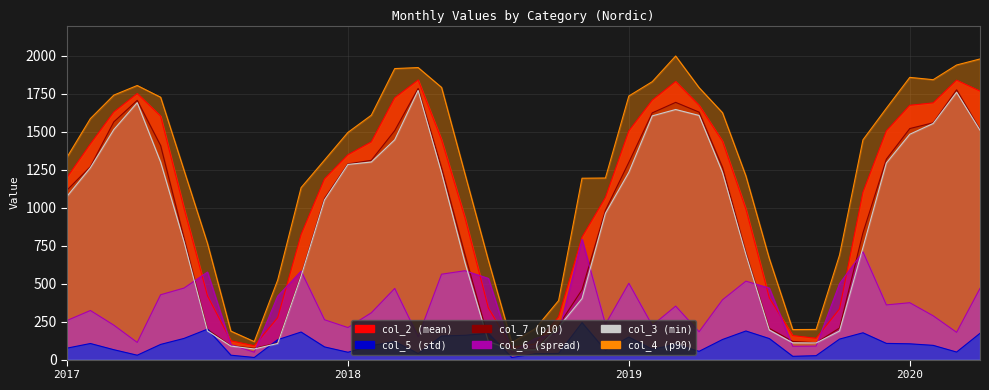

What is the sum of the col_5 values at 2017 and 37?

169.0